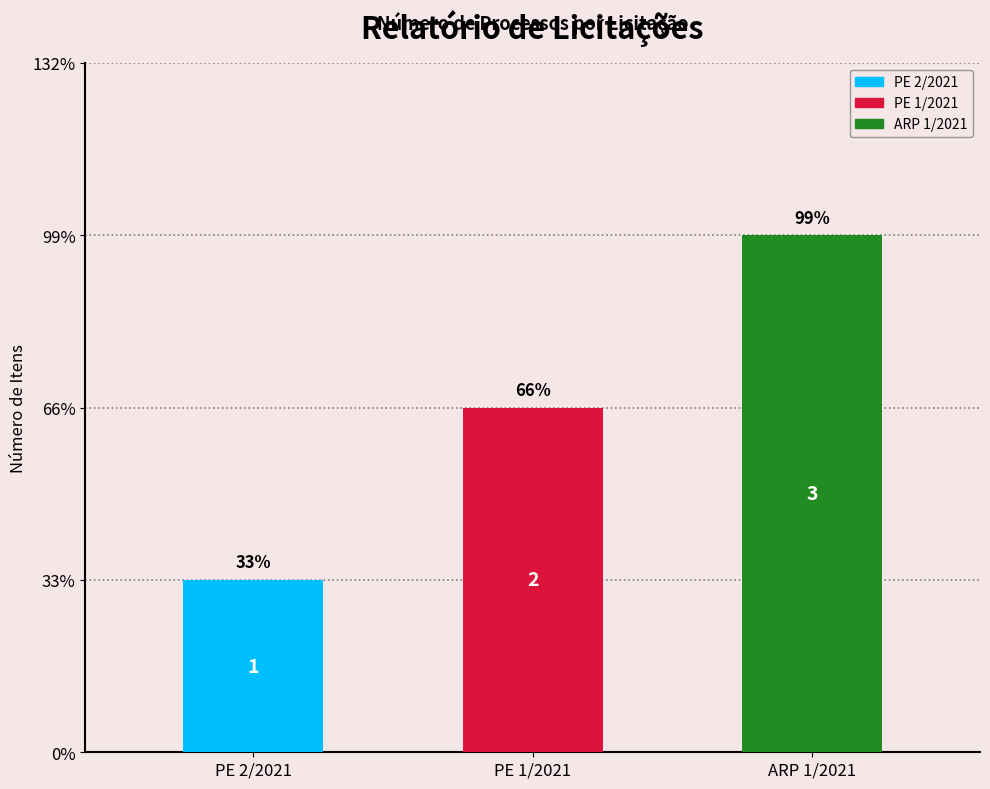

What is the approximate value at ARP 1/2021?

3